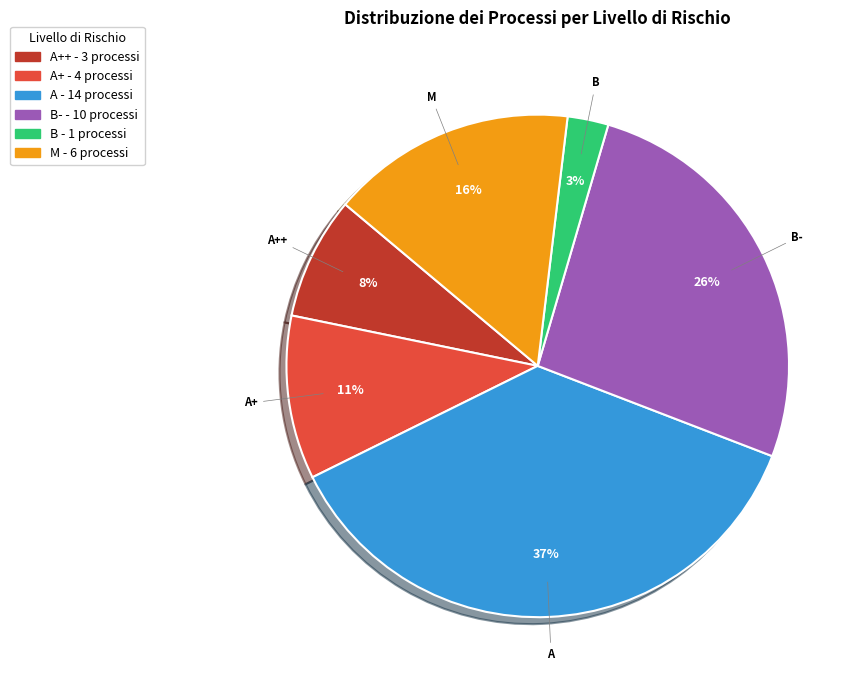

To the nearest percent, what is the average slice percentage?

17%